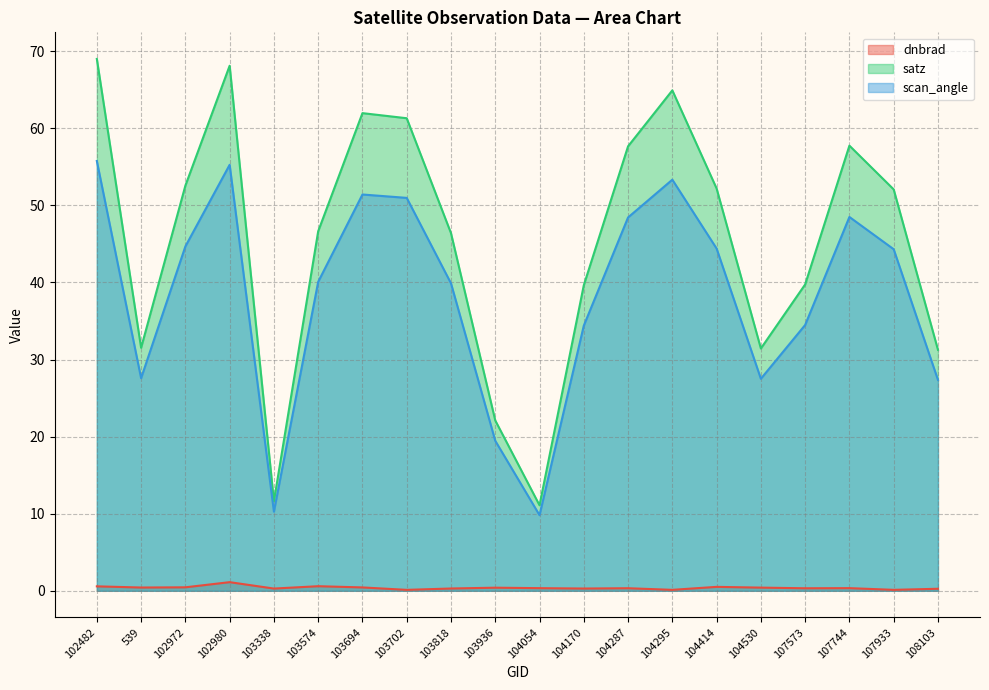

What is the sum of the dnbrad values at 104054 and 103338?

0.6